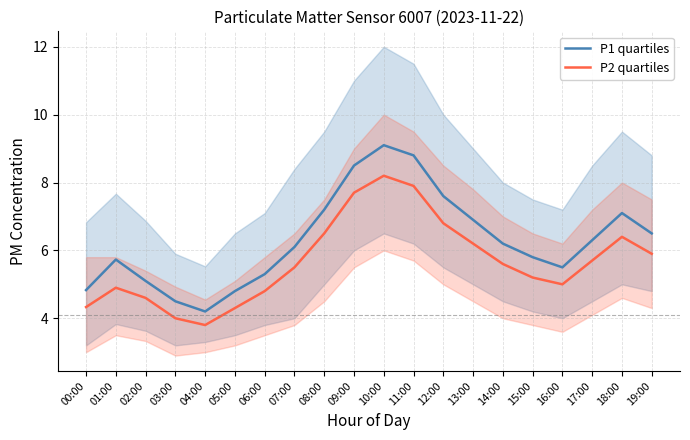

True or false: P1 quartiles has more than 0 interior local peaks.

True